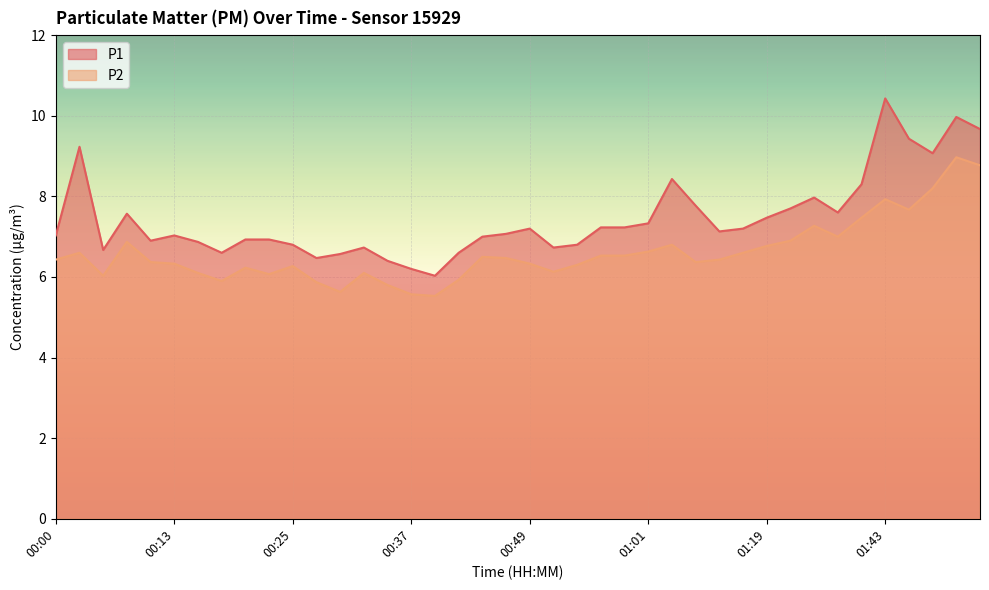

True or false: P1 and P2 intersect in this chart.

False